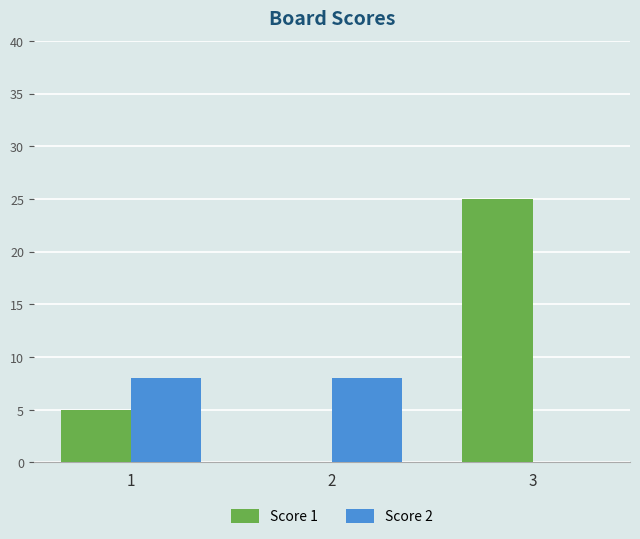

Is it true that Score 2 equals -3 at 3?

False